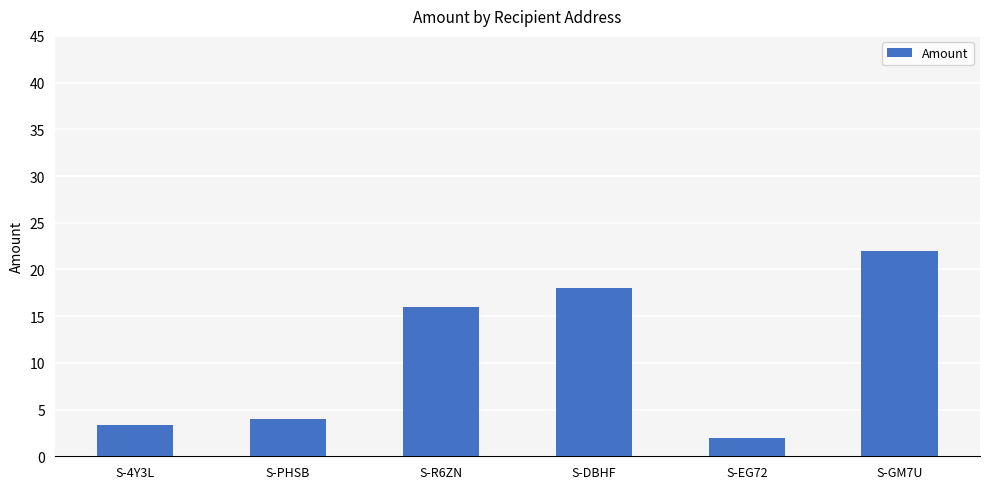

The value at S-PHSB is 4.0. True or false?

True